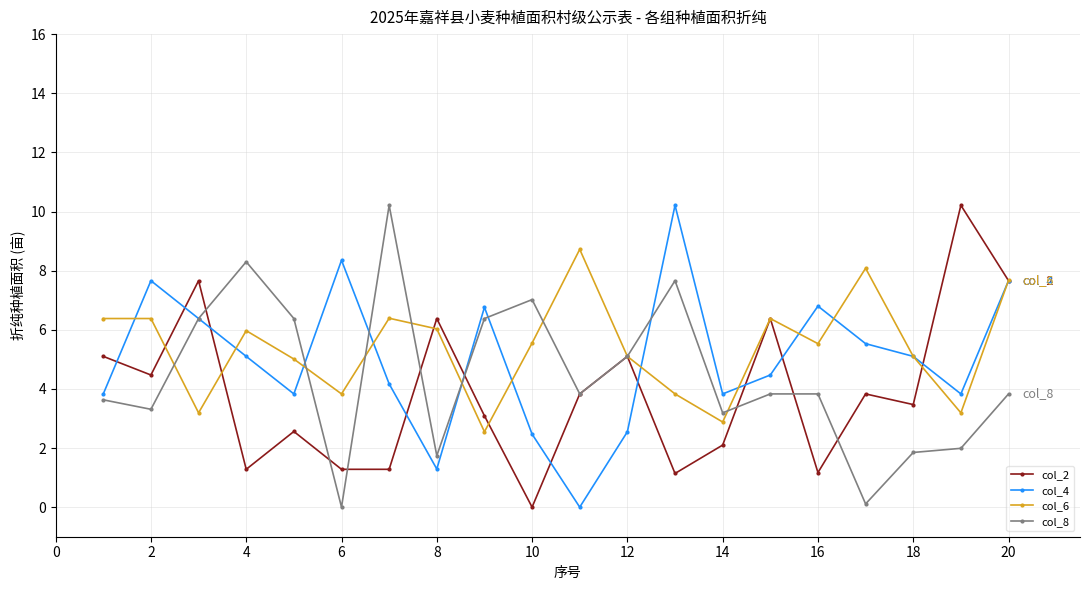

What is the value of the col_2 point at the 9th from the left?

3.1